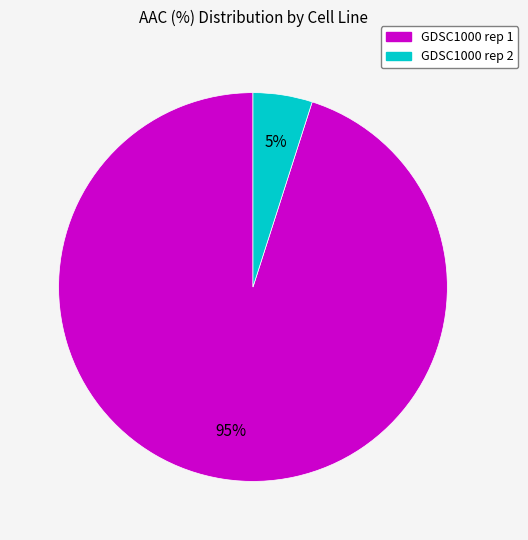

Does any single category account for the majority?

Yes